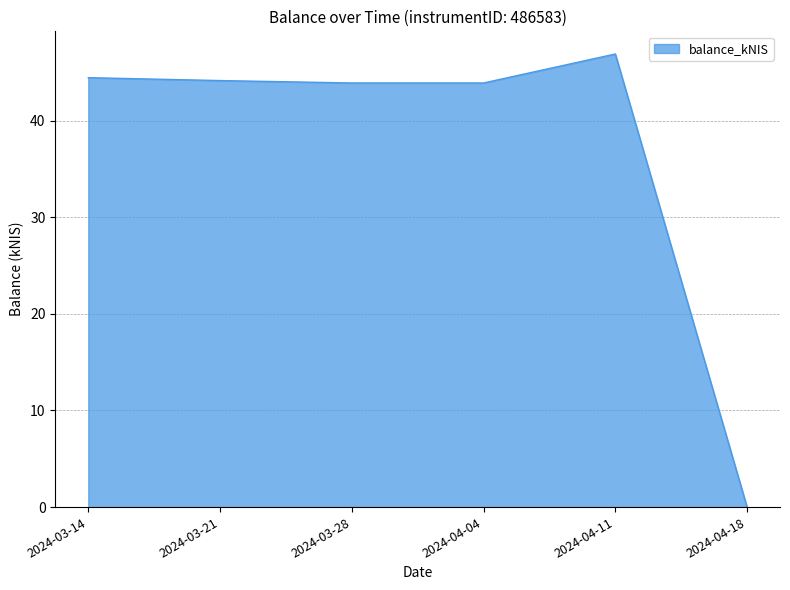

What is the ratio of the value at 2024-03-14 to the value at 2024-03-21?

1.0